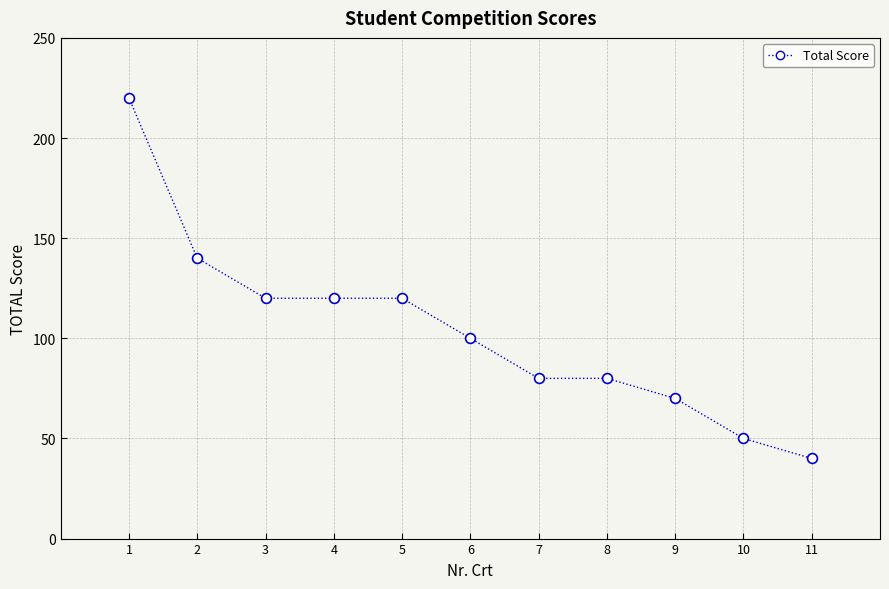

What is the range of X values (max minus min)?

10